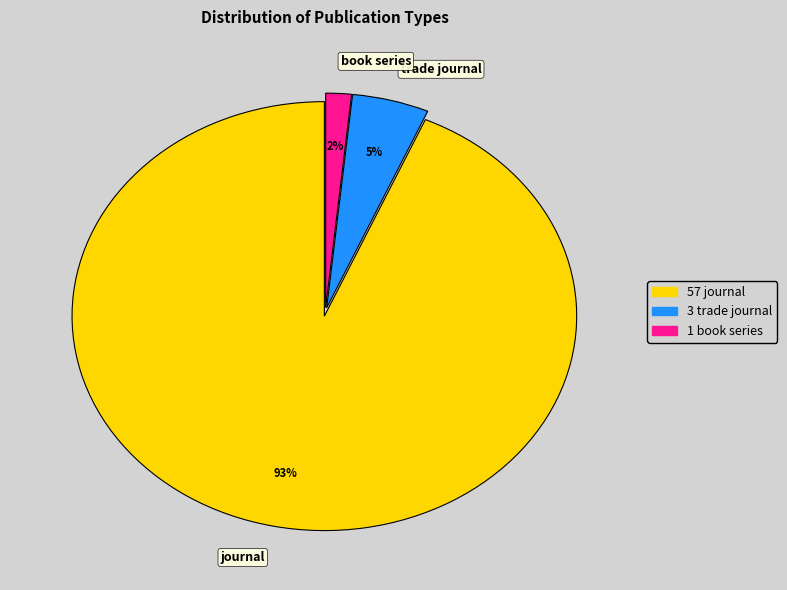

To the nearest percent, what percentage of the pie is trade journal?

5%